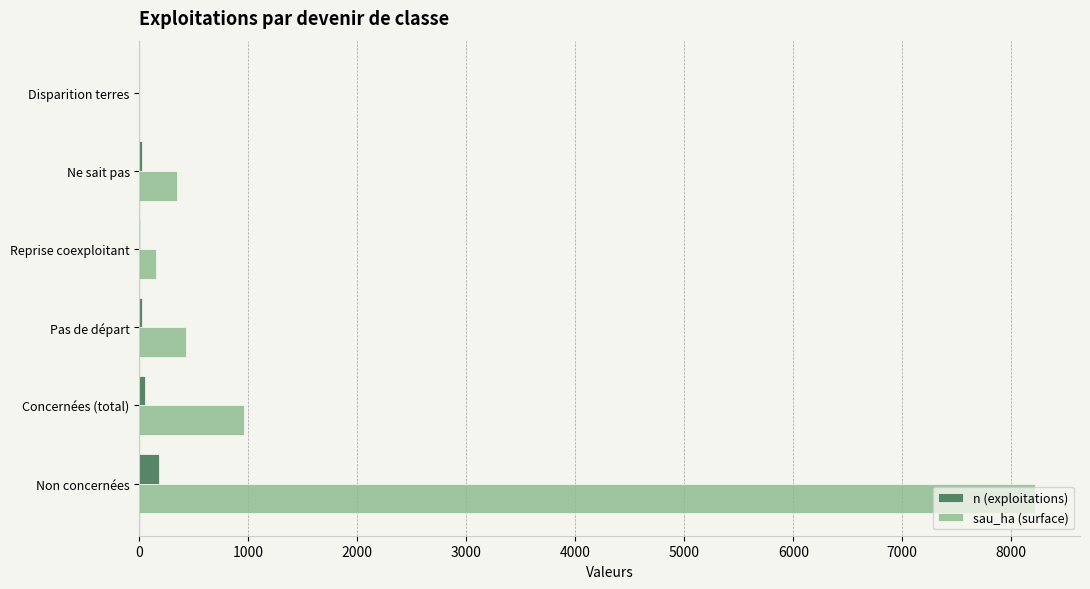

At which category is the sum across all series the highest?

Non concernées